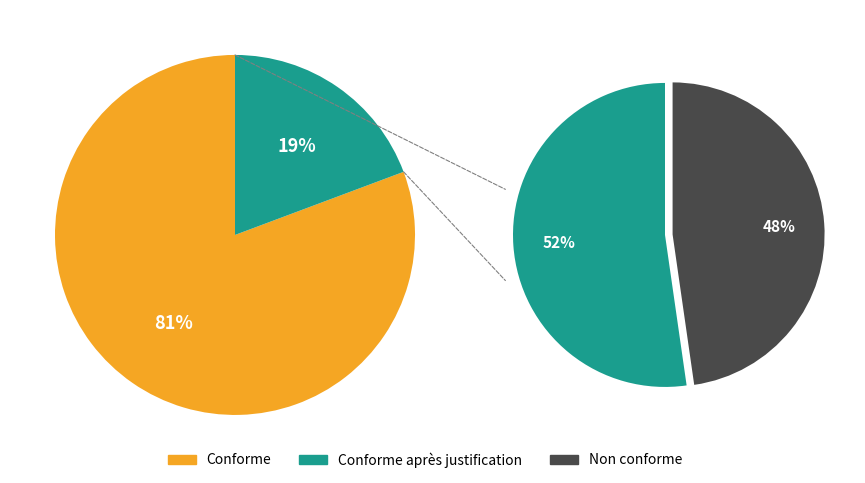

Is there any slice that represents more than half of the pie?

Yes